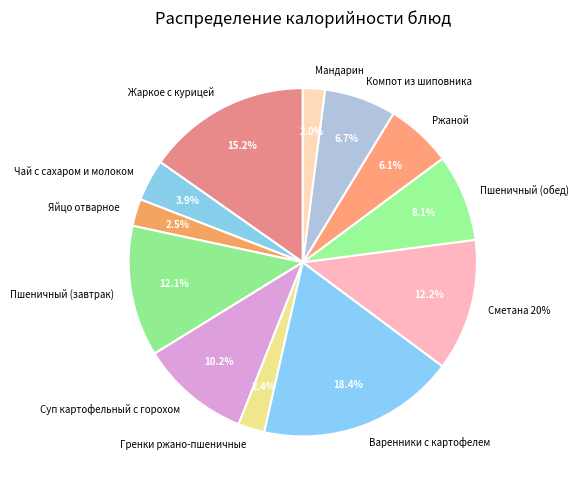

To the nearest percent, what portion does Гренки ржано-пшеничные represent?

2%